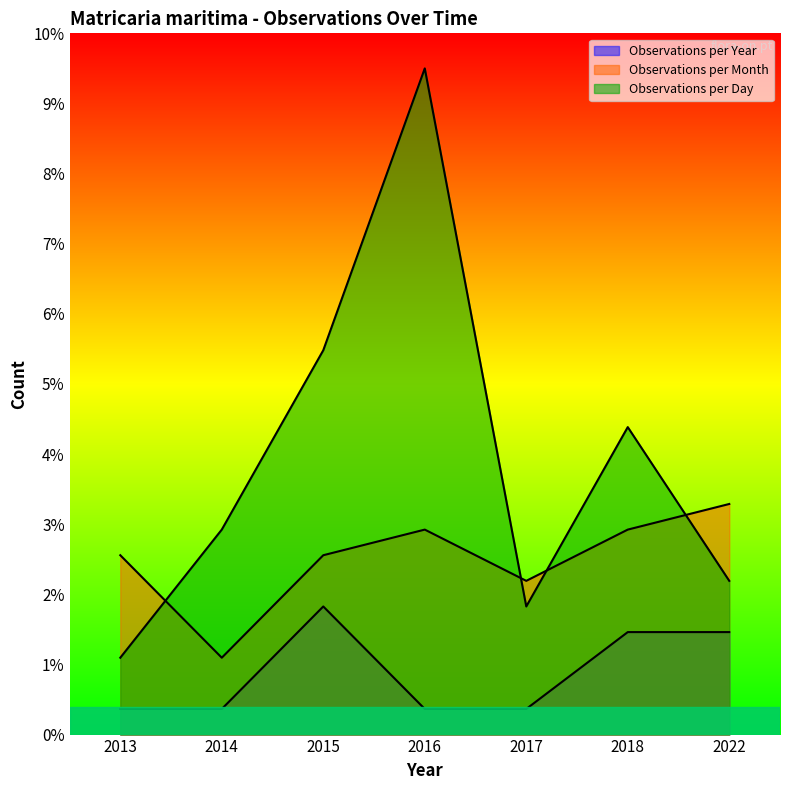

At which label does Observations per Month reach its peak?

2022